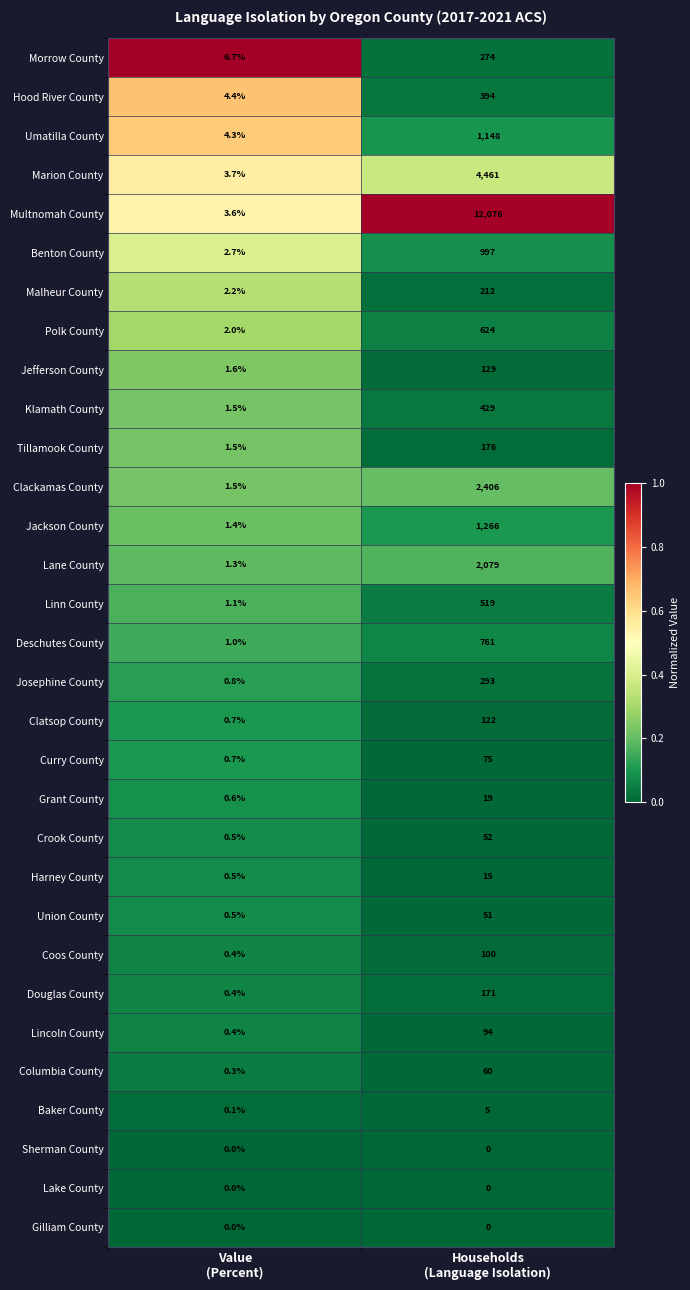

Which series has the largest range (max minus min)?

Multnomah County